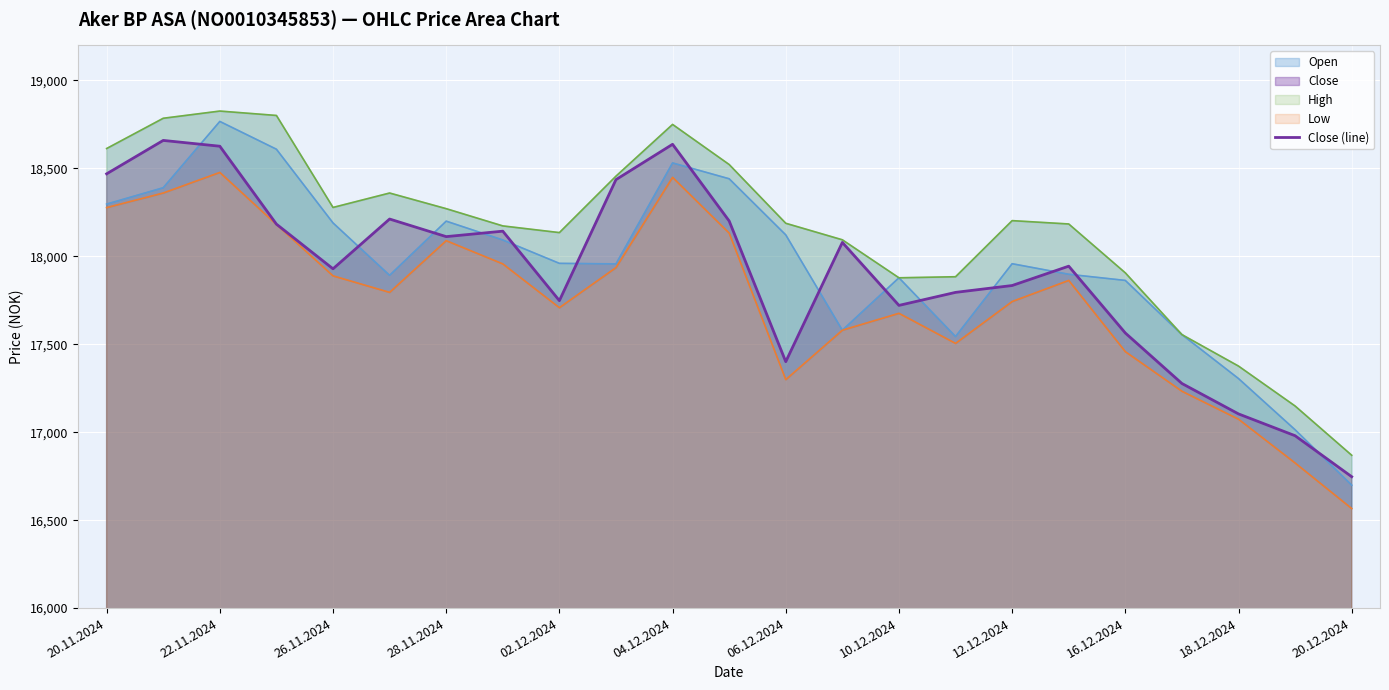

The value of Open at 22.11.2024 is 12192. True or false?

False